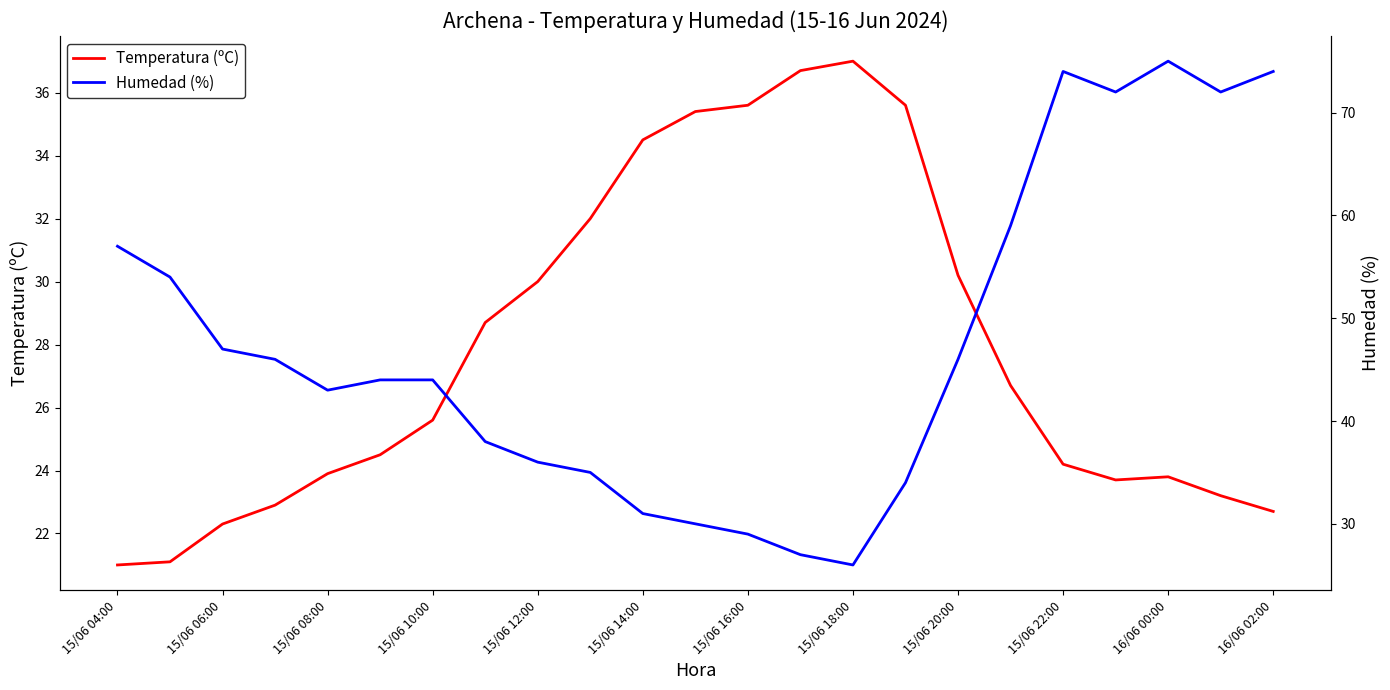

Reading left to right, extract all data points from this chart.

Temperatura (ºC): 21.0	21.1	22.3	22.9	23.9	24.5	25.6	28.7	30.0	32.0	34.5	35.4	35.6	36.7	37.0	35.6	30.2	26.7	24.2	23.7	23.8	23.2	22.7
Humedad (%): 57.0	54.0	47.0	46.0	43.0	44.0	44.0	38.0	36.0	35.0	31.0	30.0	29.0	27.0	26.0	34.0	46.0	59.0	74.0	72.0	75.0	72.0	74.0